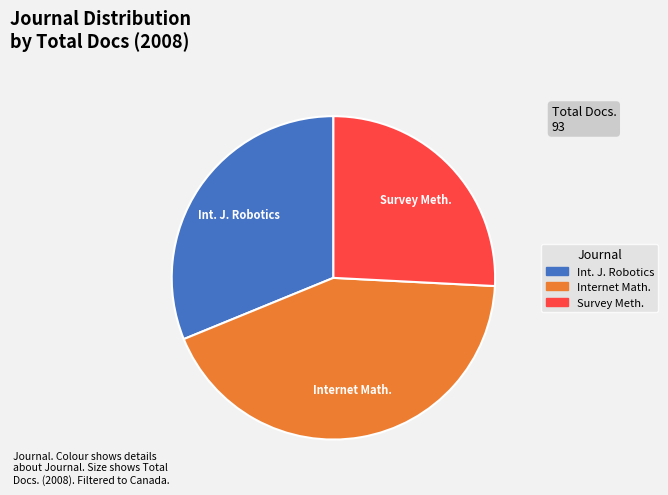

Is there a majority slice in this chart?

No